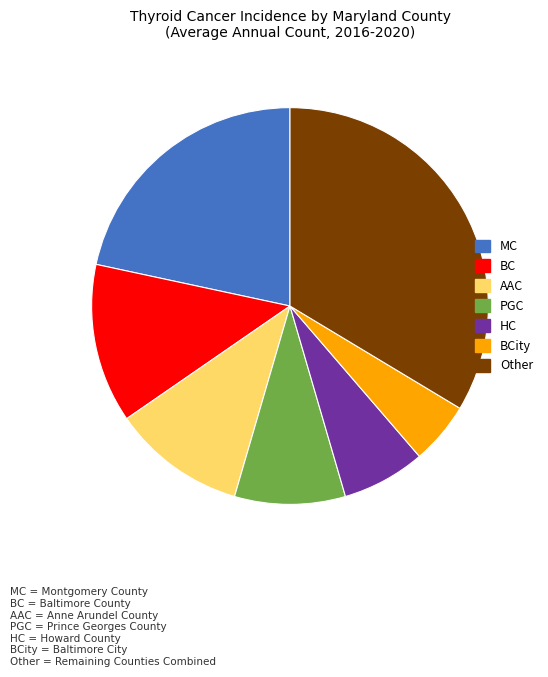

How many slices are in this pie chart?

7